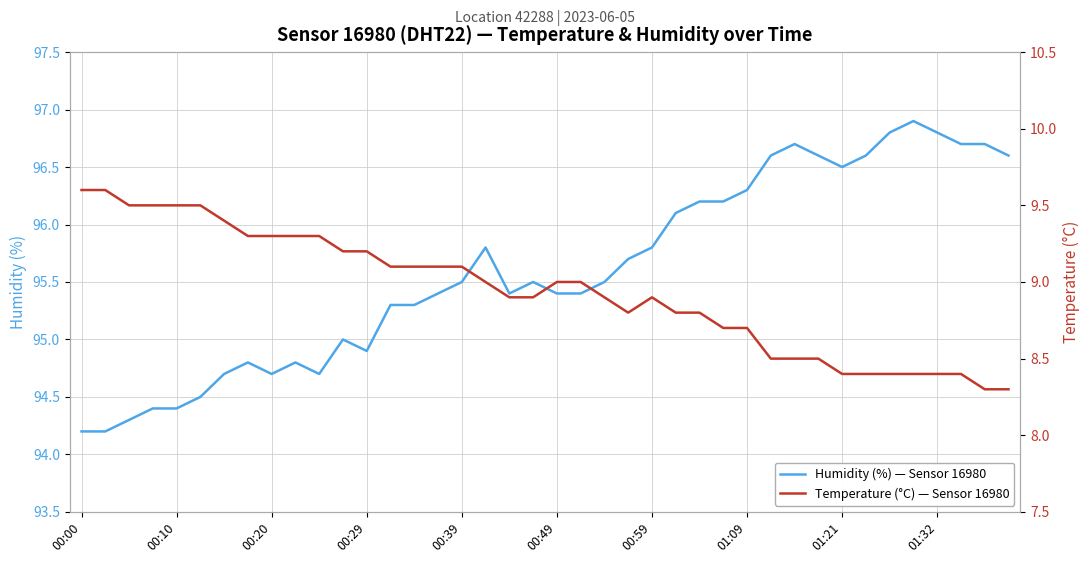

True or false: Humidity (%) — Sensor 16980 and Temperature (°C) — Sensor 16980 cross at least once.

False